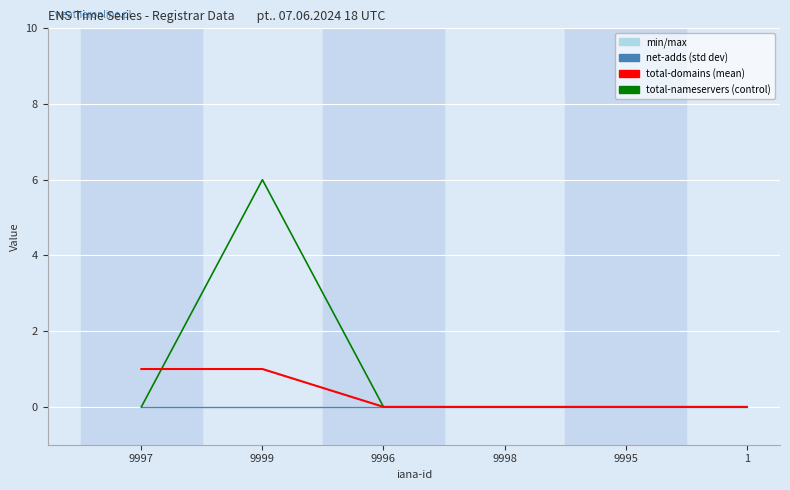

Between 9995 and 9996, which is larger?

9995